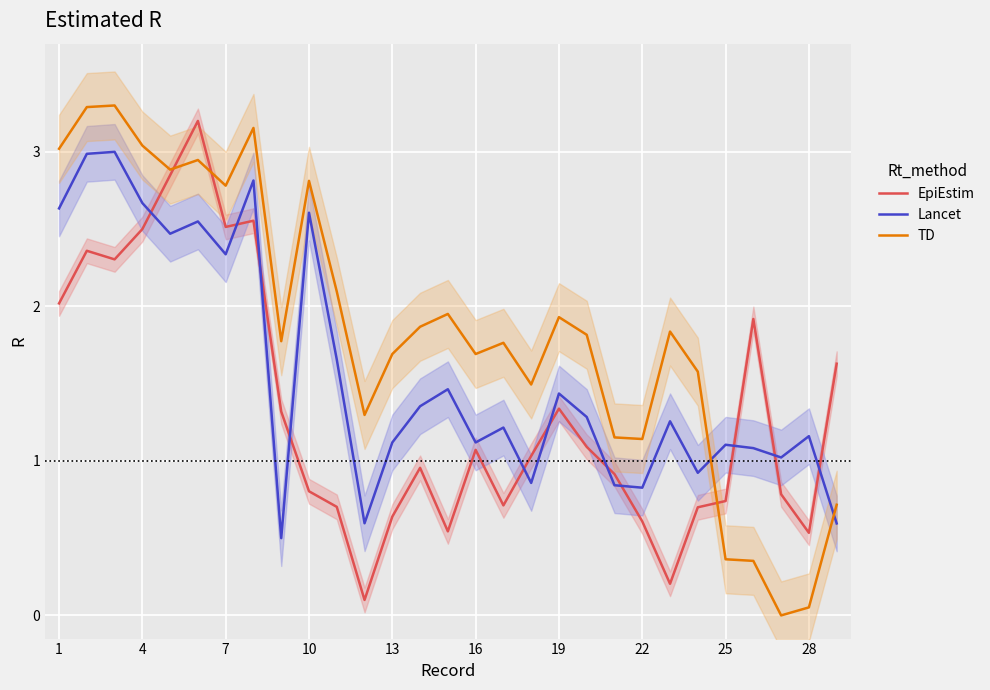

How many intersections are there between TD and Lancet?

2